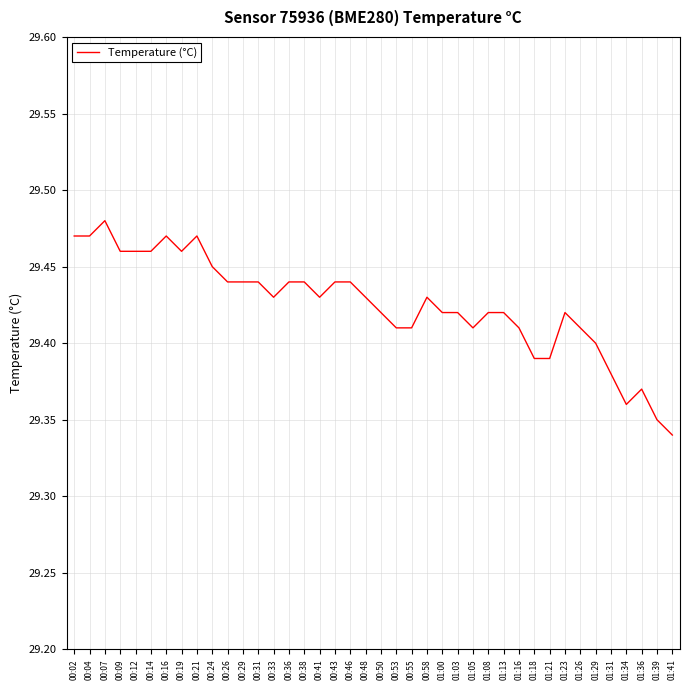

Is it true that the value at 00:55 is 29.4?

True